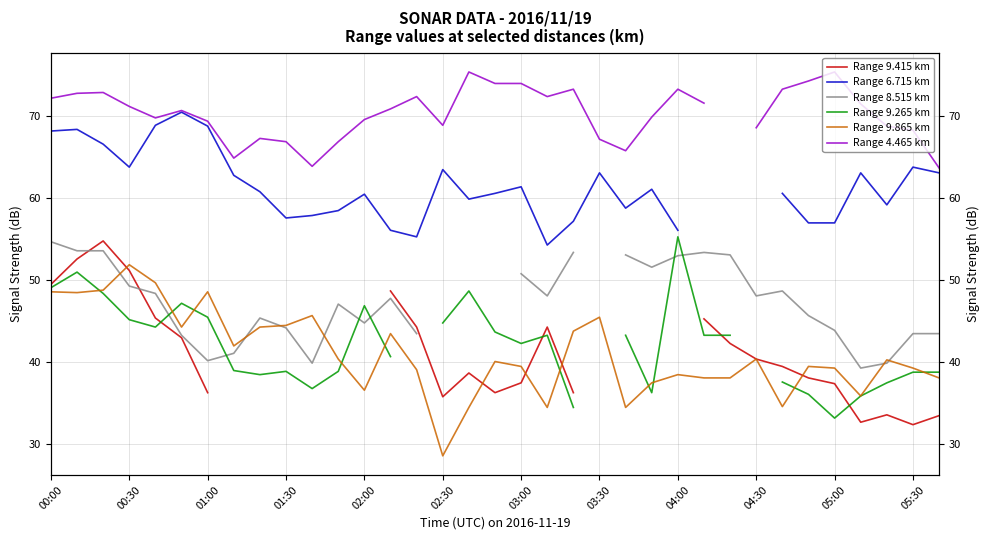

What position from the right is 20?

15